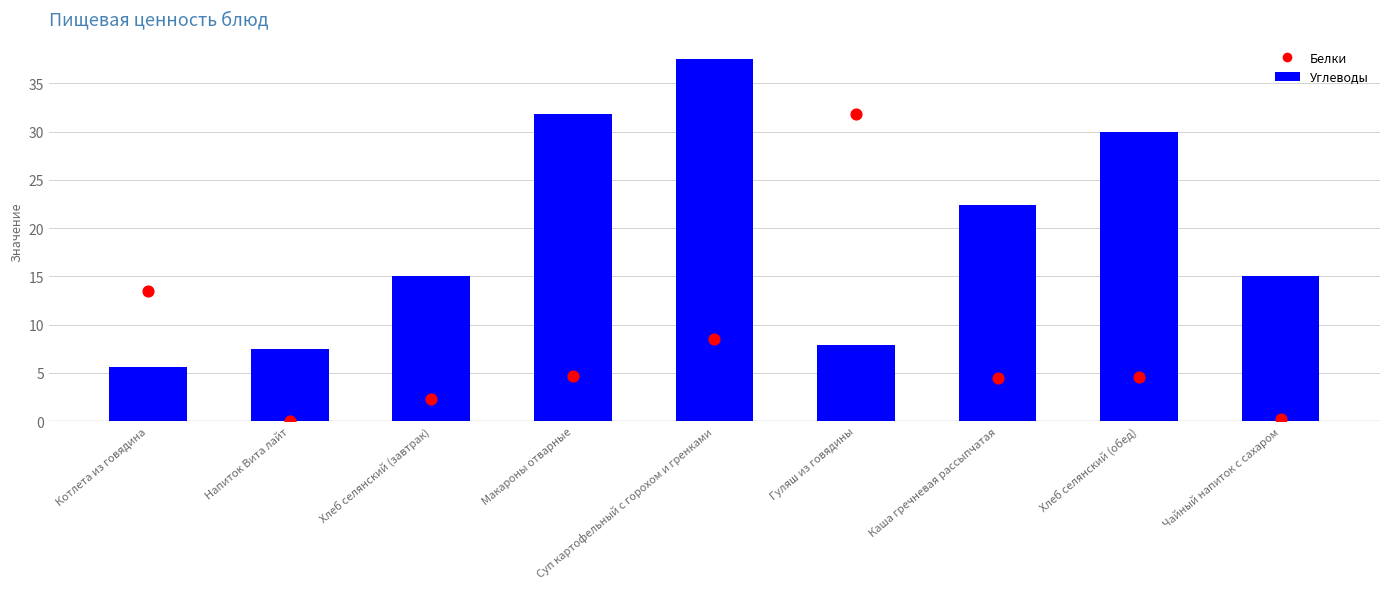

Is the value of Углеводы at Суп картофельный с горохом и гренками greater than the value of Белки at Хлеб селянский (обед)?

Yes